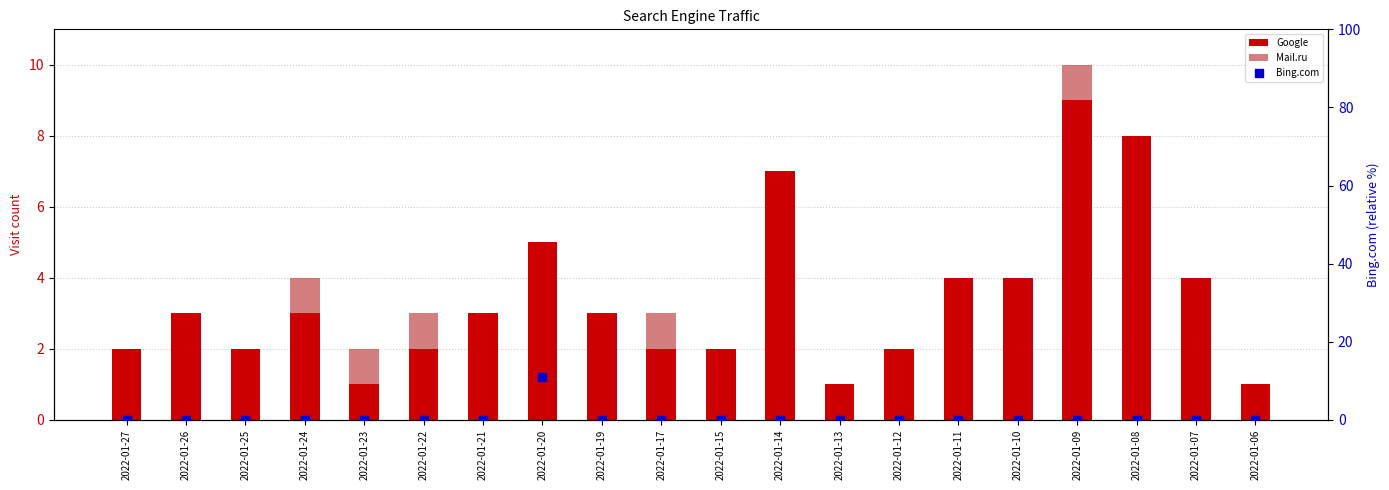

At which category is the sum across all series the highest?

2022-01-20